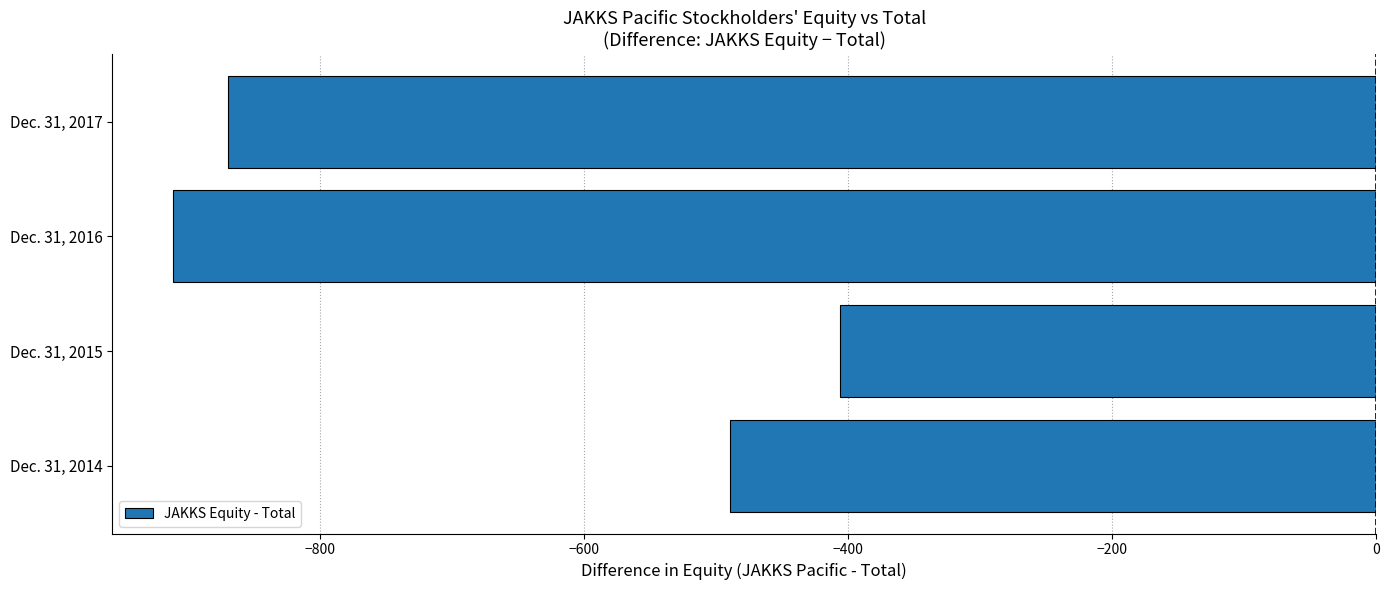

What is the change in value from Dec. 31, 2015 to Dec. 31, 2016?

-506